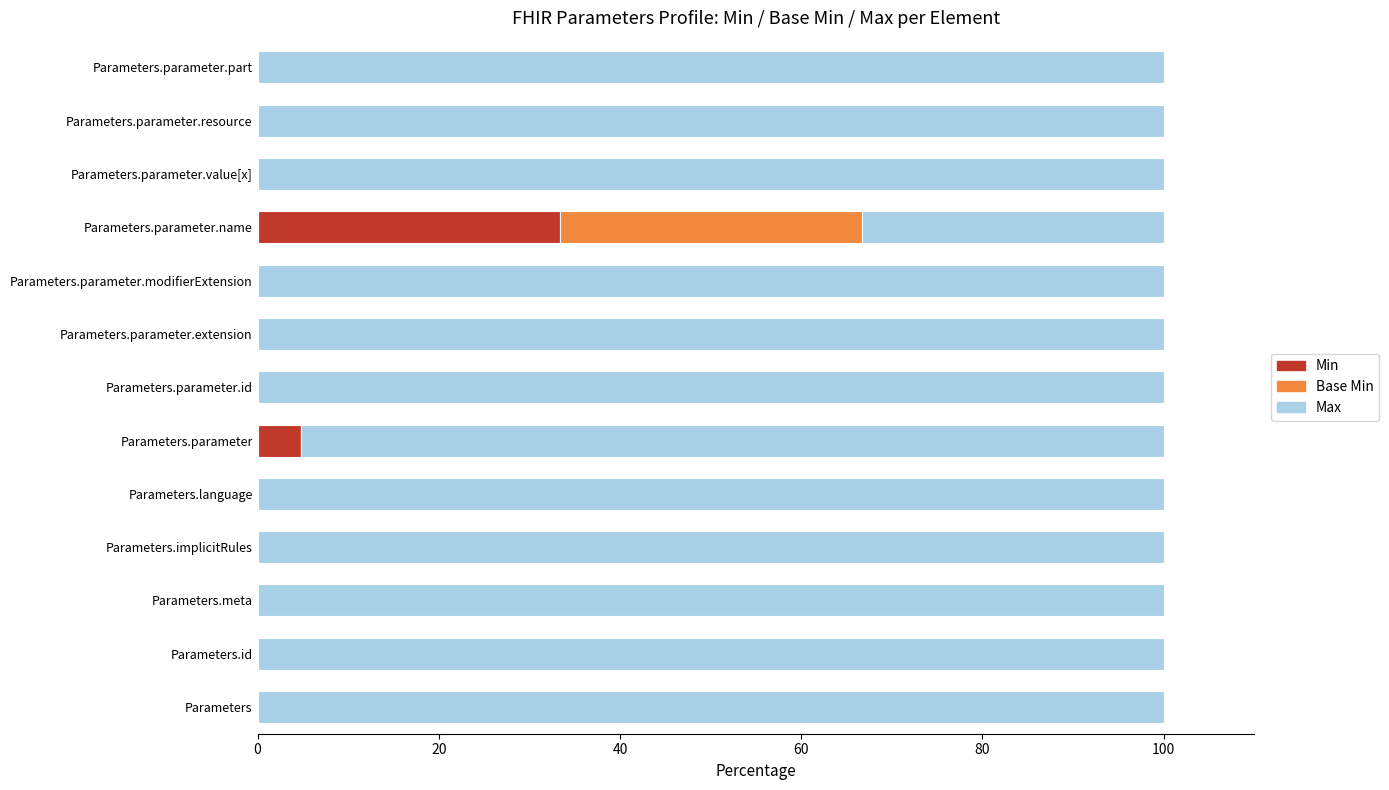

What are all the series names shown in the legend?

Min, Base Min, Max